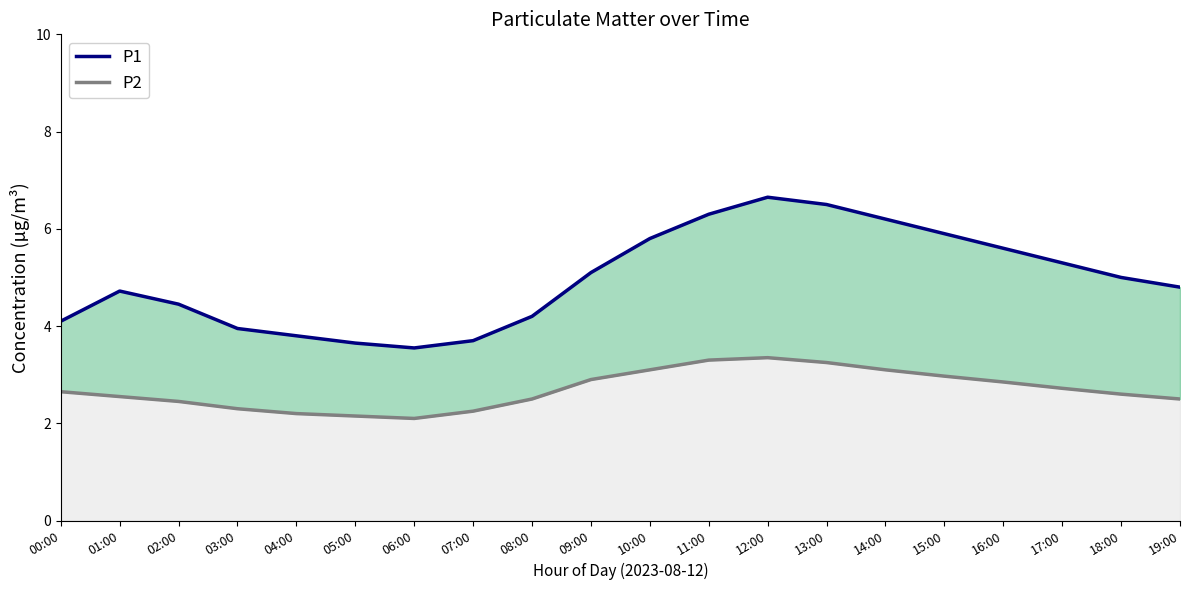

In P2, how many points are higher than both neighbors (excluding endpoints)?

1